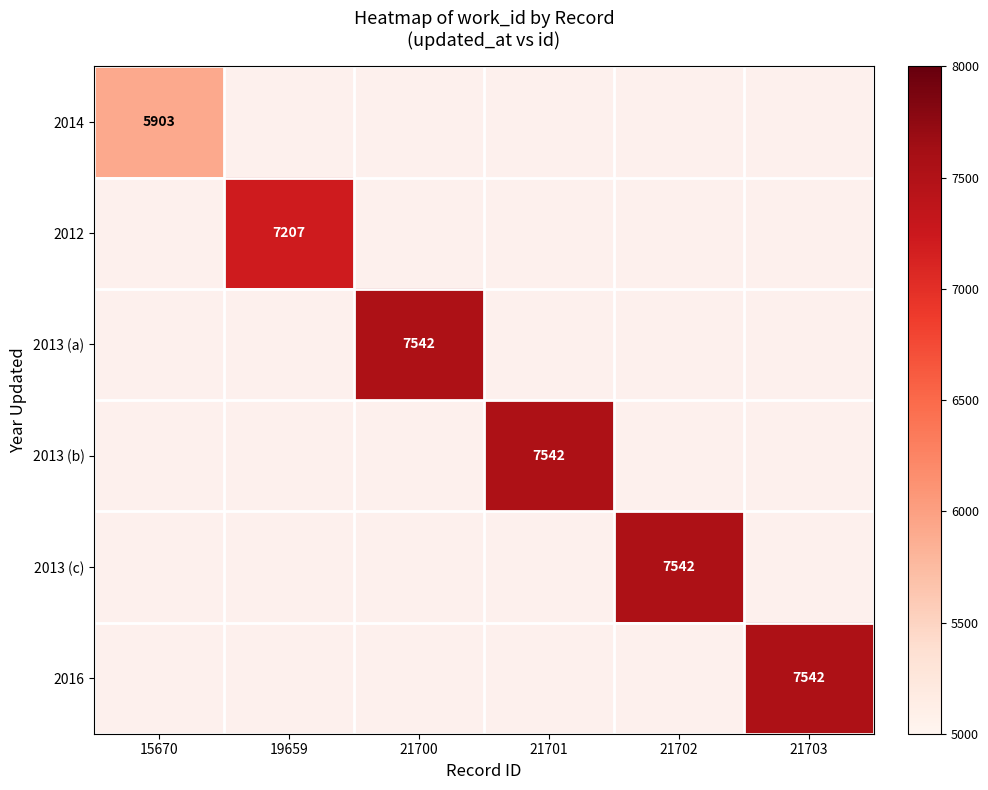

The 2016 series shows 4060 at 21703. True or false?

False